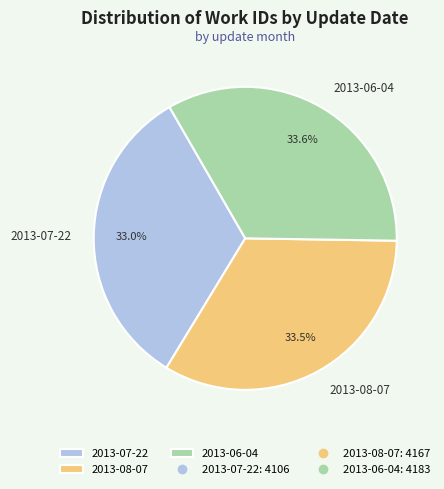

Is 2013-06-04 the majority of the pie?

No